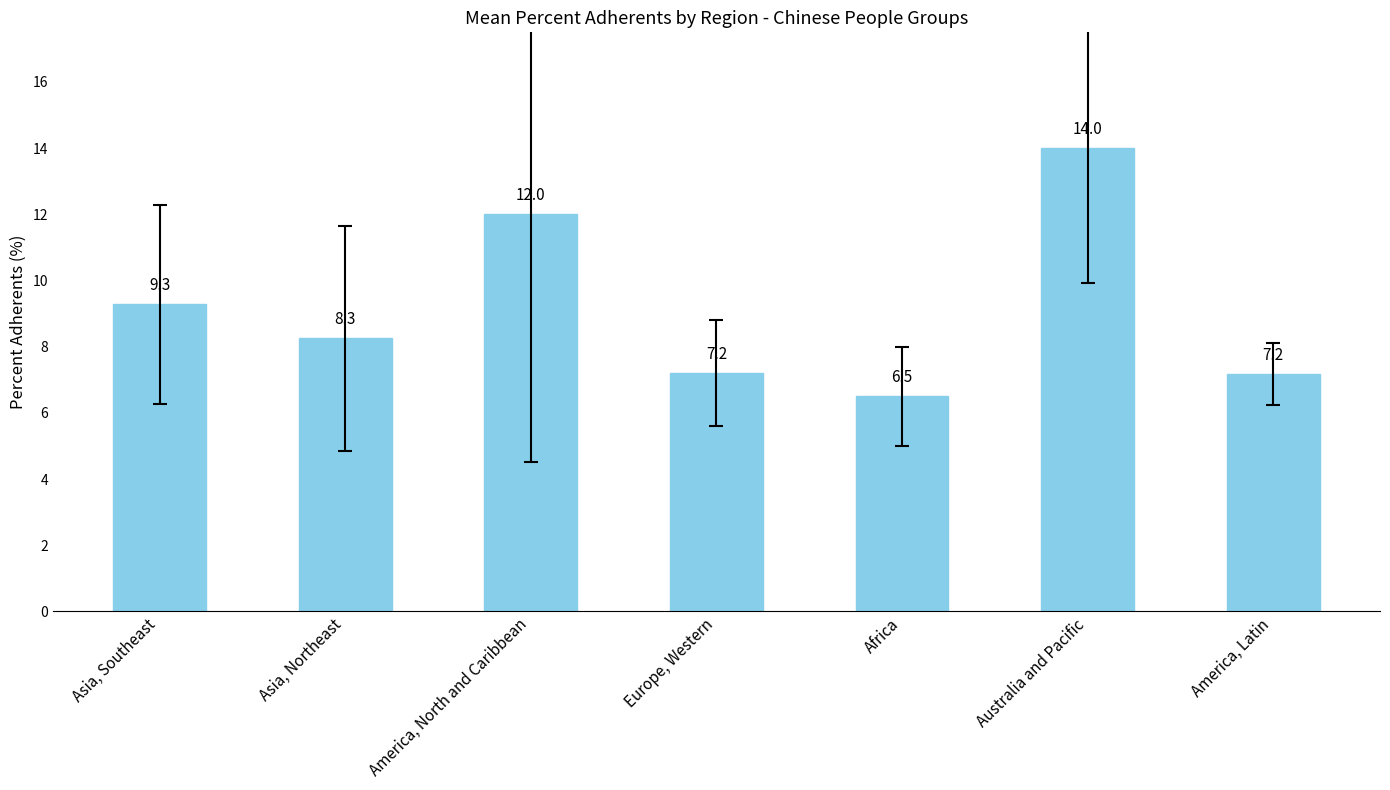

At which category does the chart reach its peak across all series?

Australia and Pacific